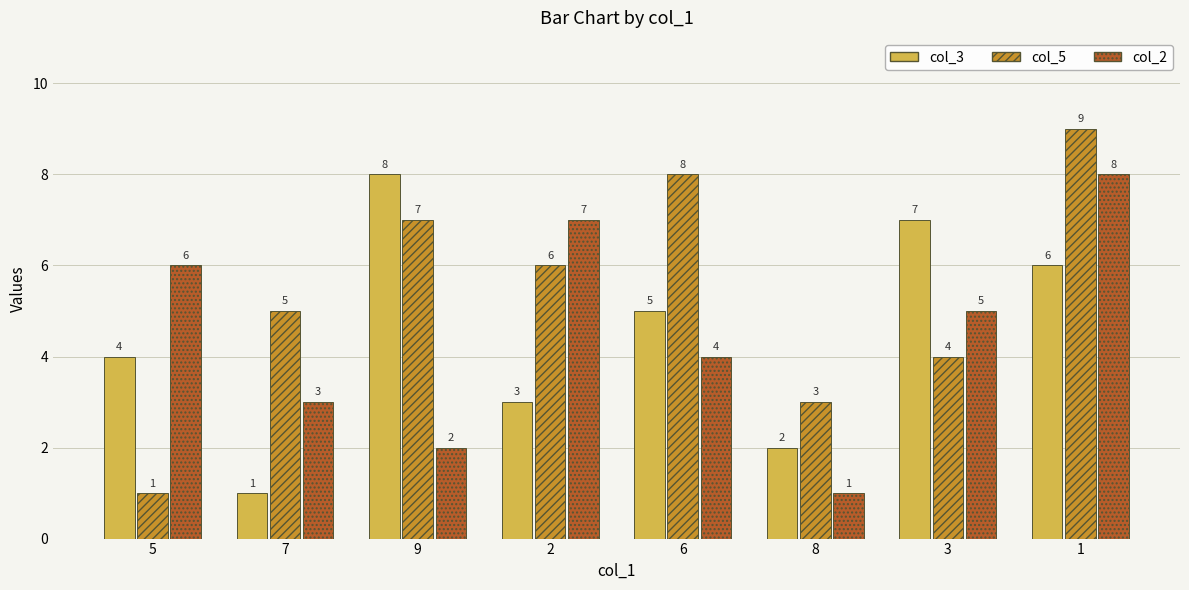

How many data points does each series have?

8